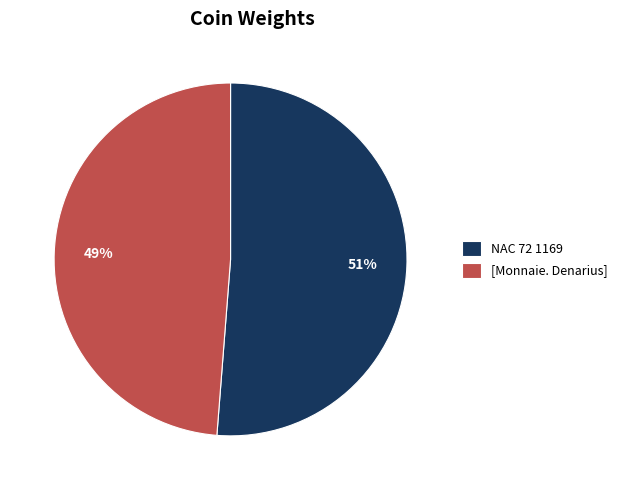

Which slice is the largest?

NAC 72 1169